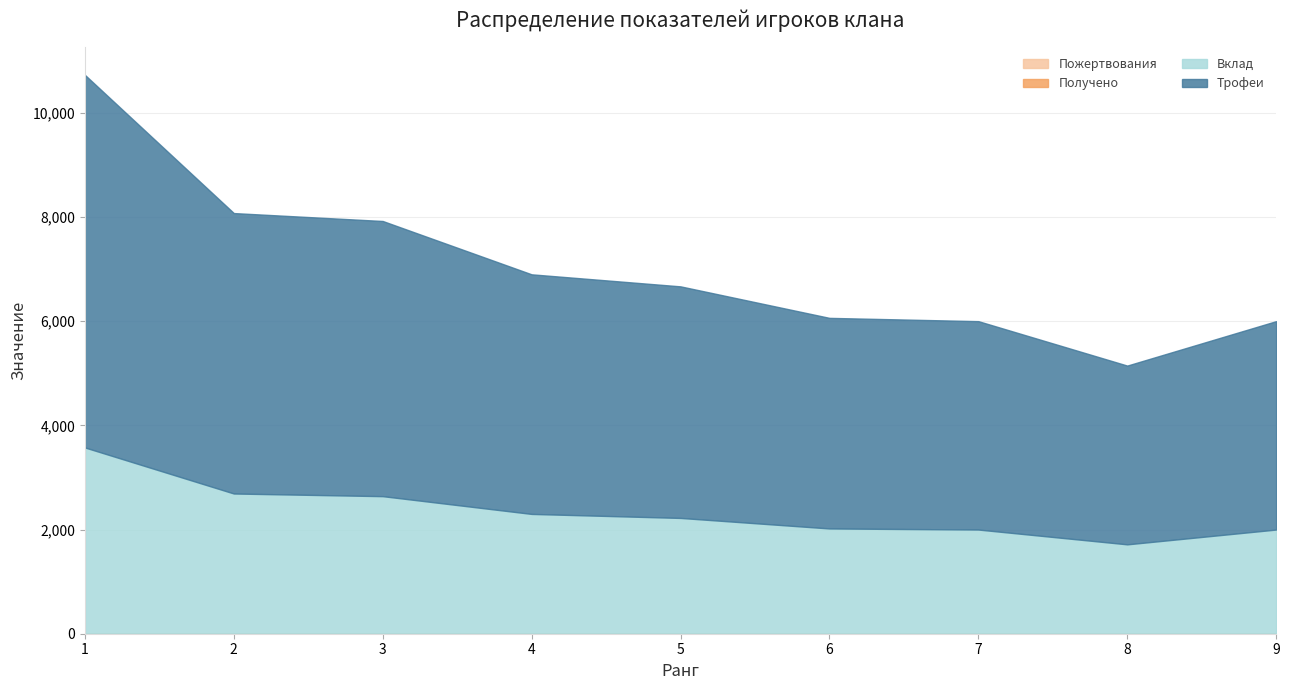

Reading left to right, transcribe all the data shown in this chart.

Трофеи: 1=7153	2=5384	3=5283	4=4600	5=4446	6=4043	7=4001	8=3432	9=4001
Вклад: 1=3576	2=2692	3=2641	4=2300	5=2223	6=2021	7=2000	8=1716	9=2000
Пожертвования: 1=0	2=0	3=0	4=0	5=0	6=0	7=0	8=0	9=0
Получено: 1=0	2=0	3=0	4=0	5=0	6=0	7=0	8=0	9=0